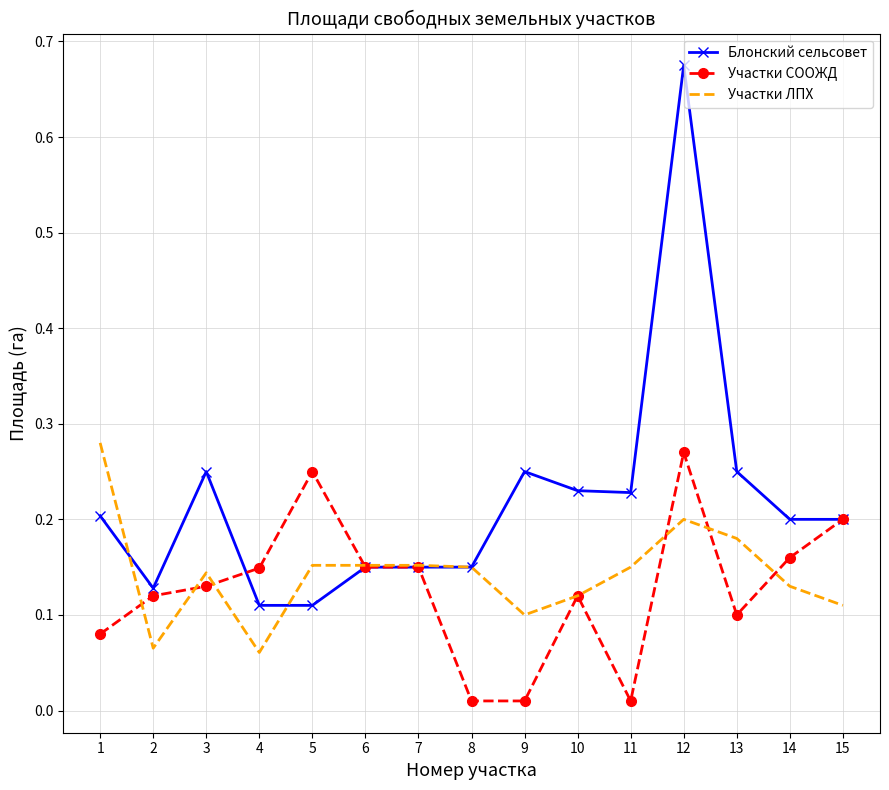

How many distinct data groups are displayed?

3